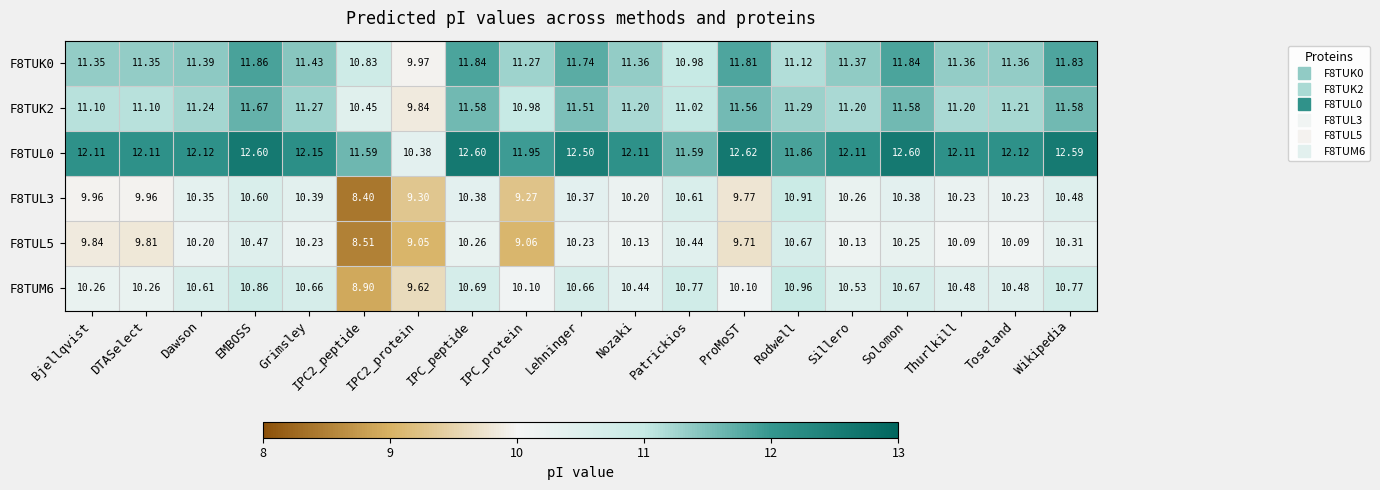

What is the difference between the highest and lowest values at Sillero?

2.0